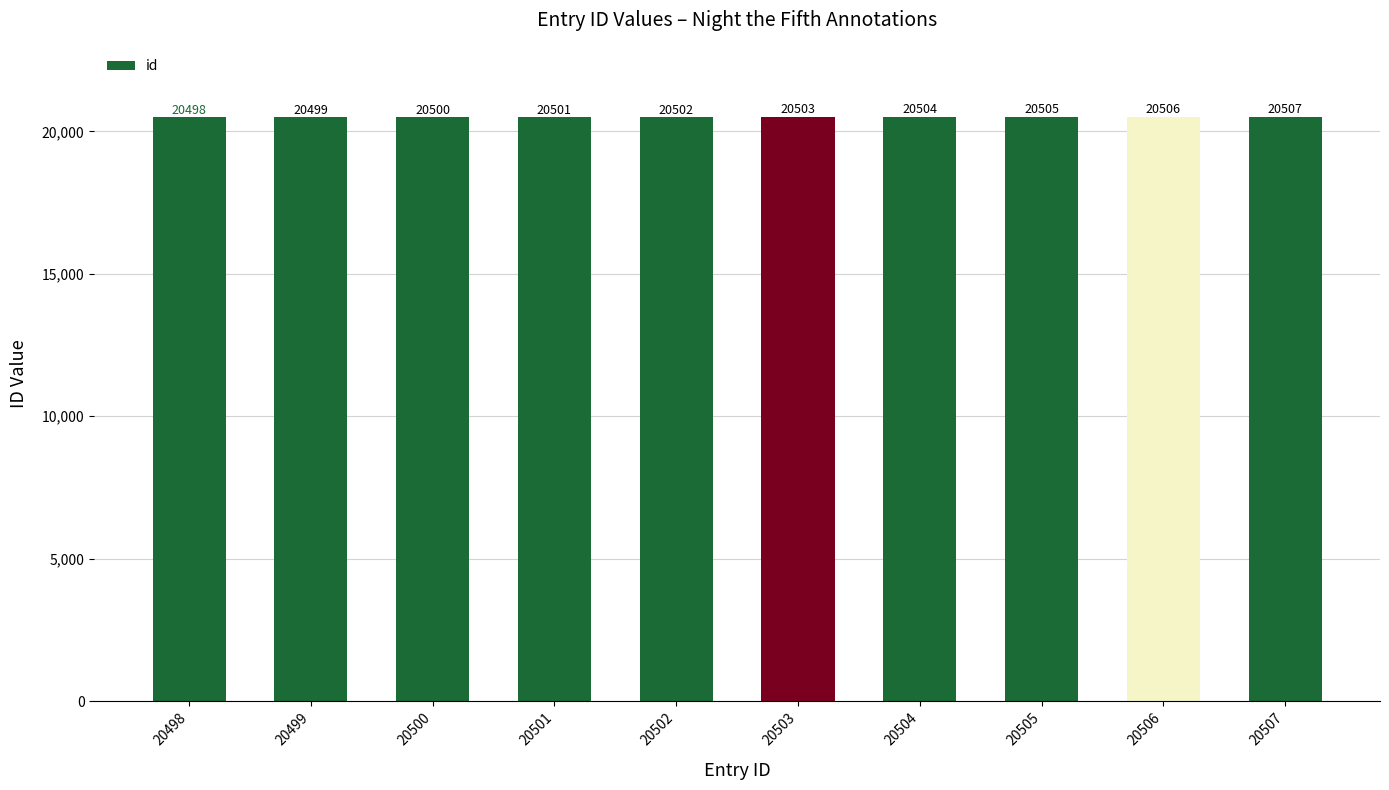

What is the difference between the values at 20503 and 20498?

5